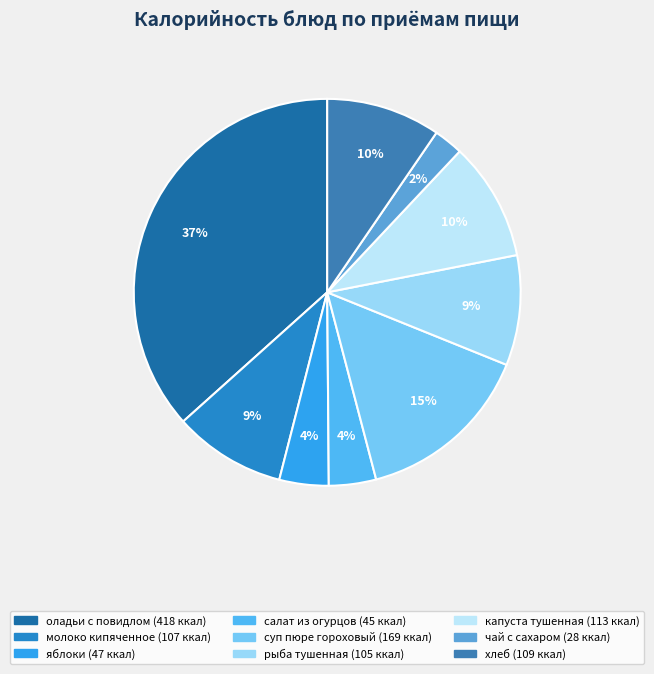

To the nearest percent, what is the combined percentage of яблоки and хлеб?

14%